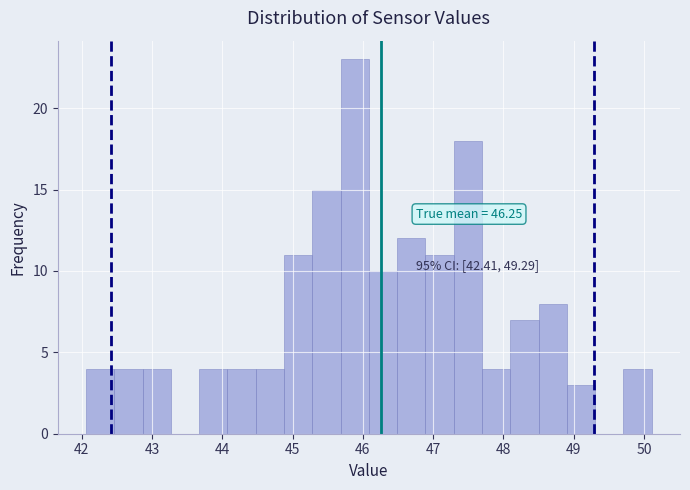

Which range on the x-axis has the tallest bar?

45.7 to 46.1